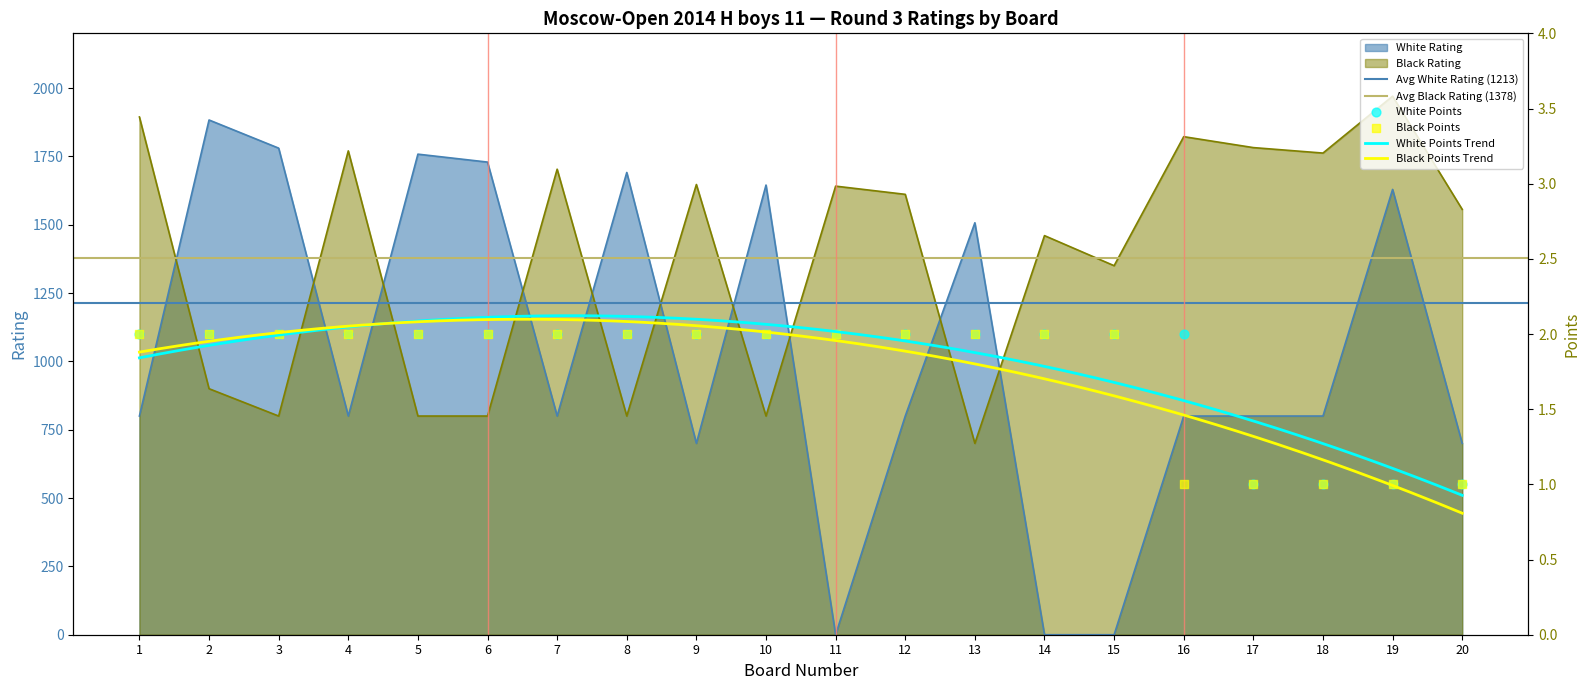

Which series contains the highest Y value?

Black Rating